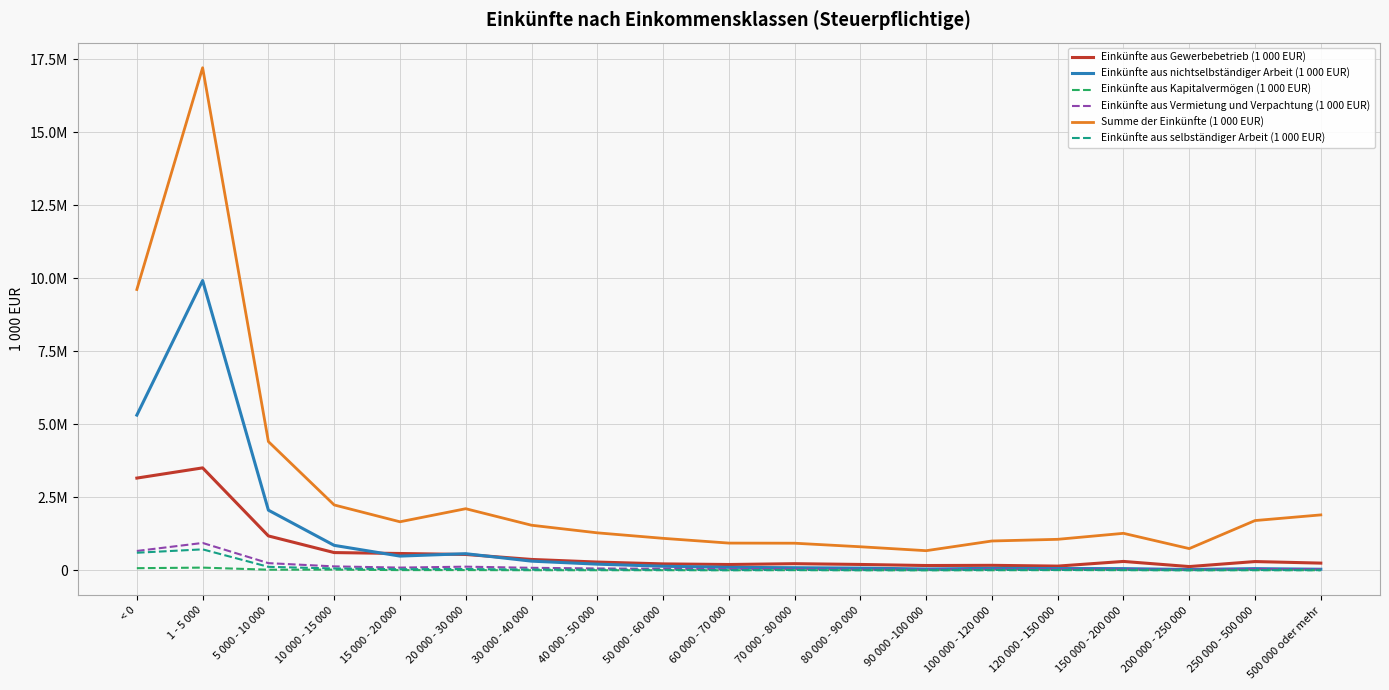

Where is Einkünfte aus selbständiger Arbeit (1 000 EUR) nearest to the value 359971?

5 000 - 10 000